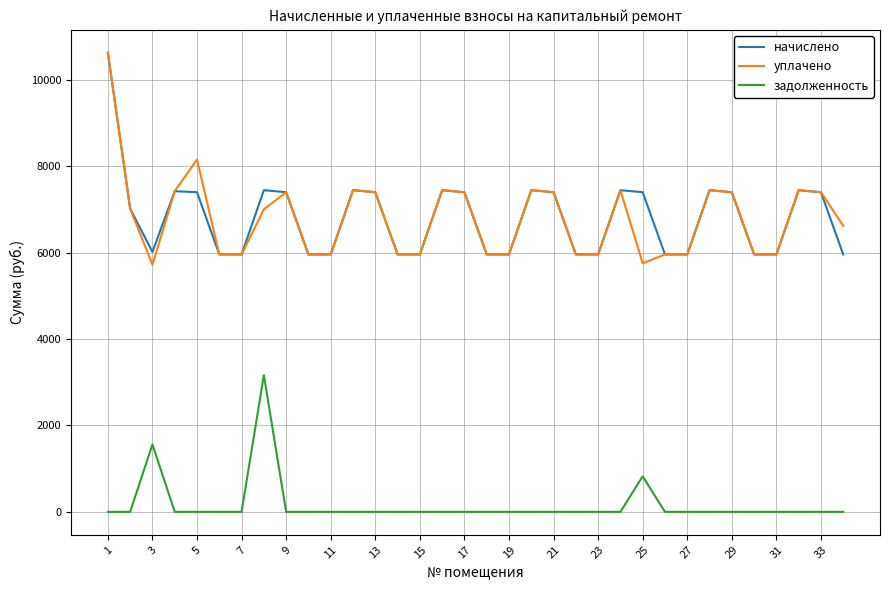

What is the difference between the maximum and minimum values in the начислено series?

4665.6